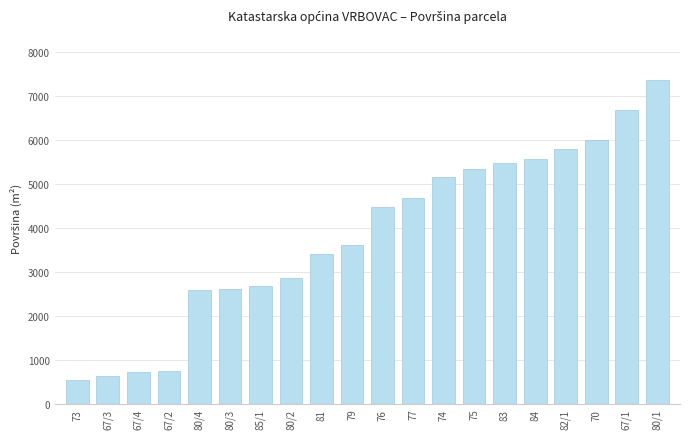

Does the chart contain any negative values?

No